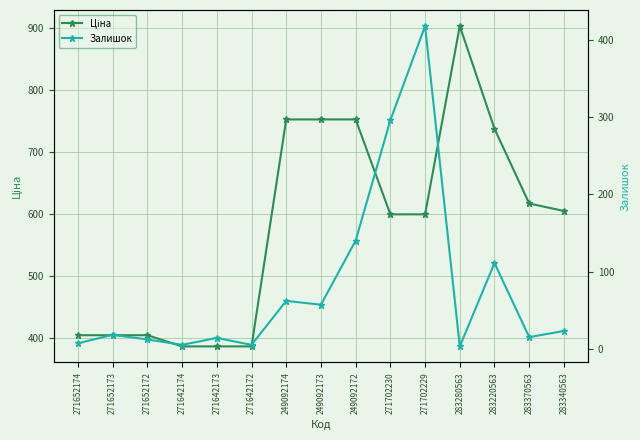

What are all the series names shown in the legend?

Ціна, Залишок